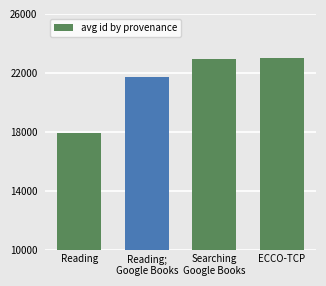

How many bars are there in total?

4